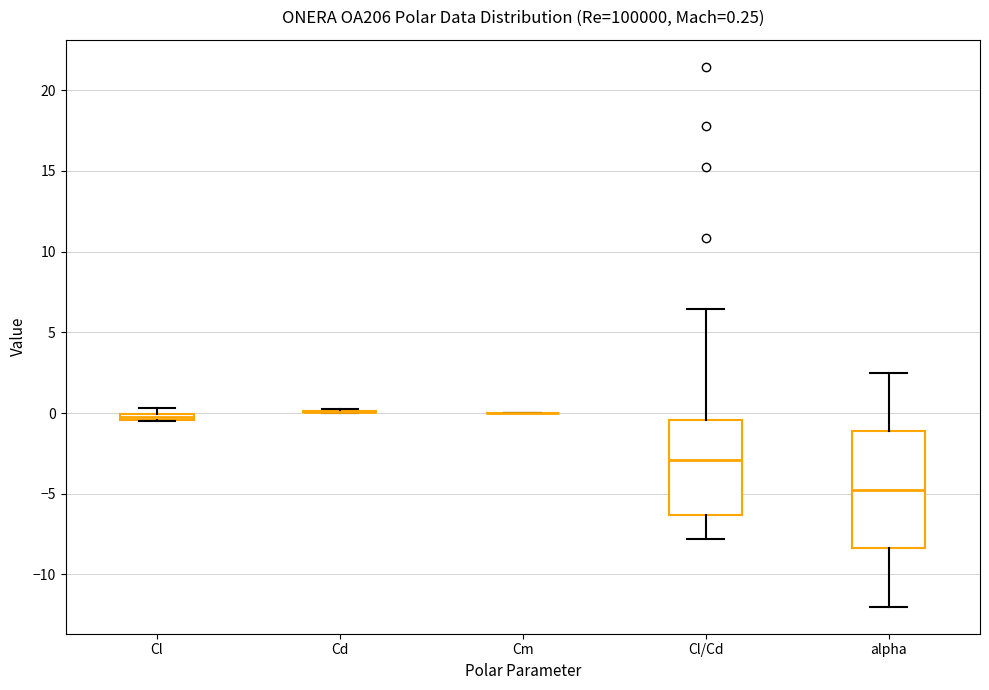

Comparing the boxes themselves (not the whiskers), which one is the tallest?

alpha